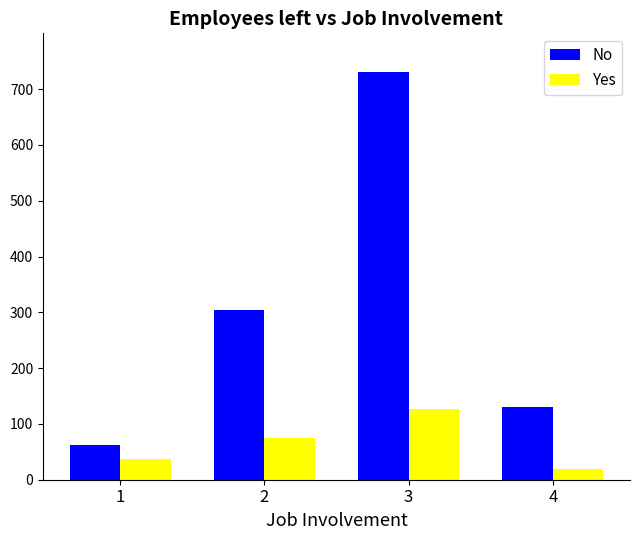

Rank the series by their average value, from lowest to highest.

Yes, No